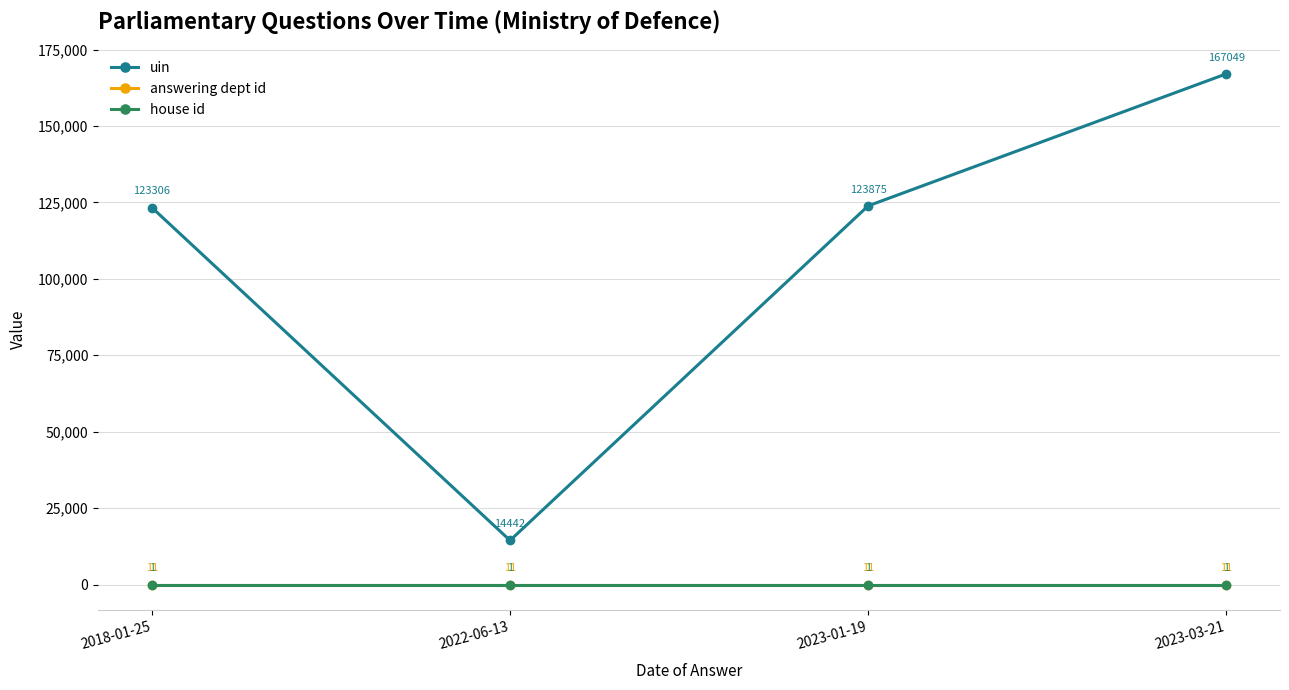

What is the value of the answering dept id point at the 3rd from the left?

11